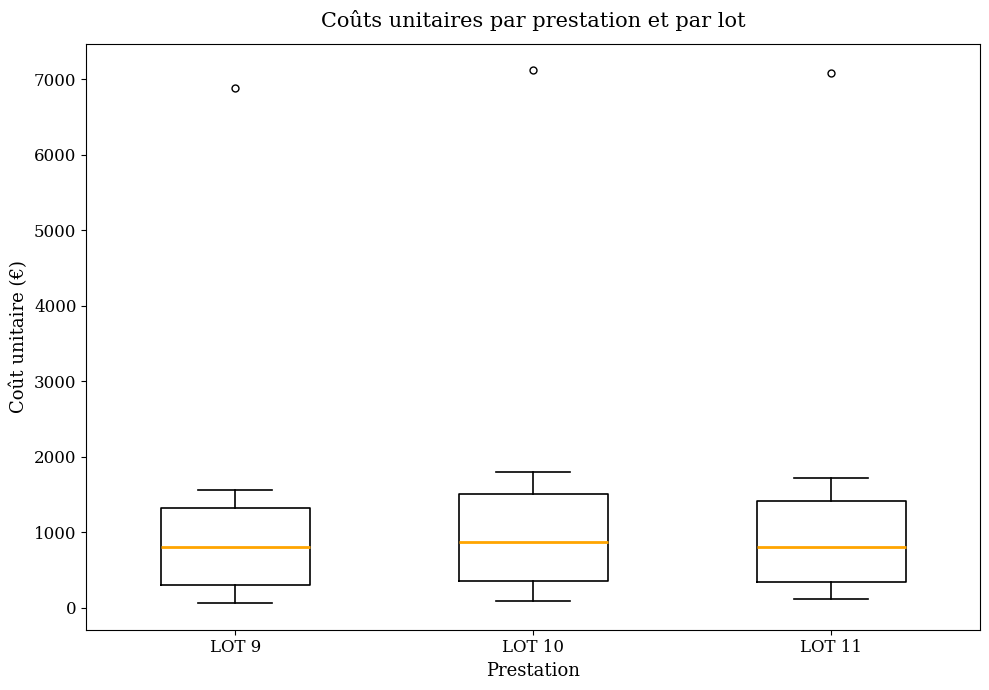

Reading left to right, read every box against the y-axis: the position of its median line, the range the box covers, and the ends of its whiskers. The values are not printed on the chart, so give them approximately, as read against the axis.

LOT 9: median 800, box 300 to 1300, whiskers 100 to 1600
LOT 10: median 900, box 400 to 1500, whiskers 100 to 1800
LOT 11: median 800, box 300 to 1400, whiskers 100 to 1700